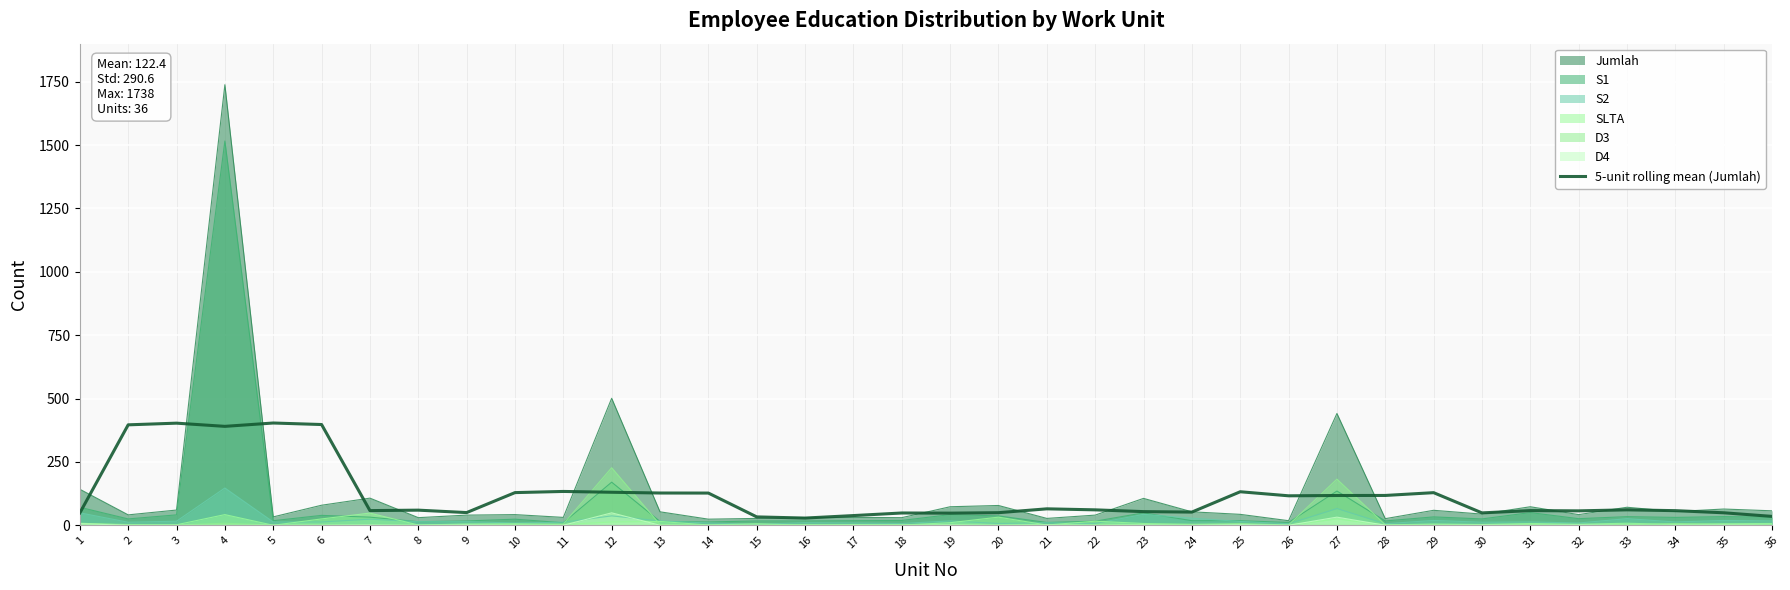

How many data points are less than 60?

18